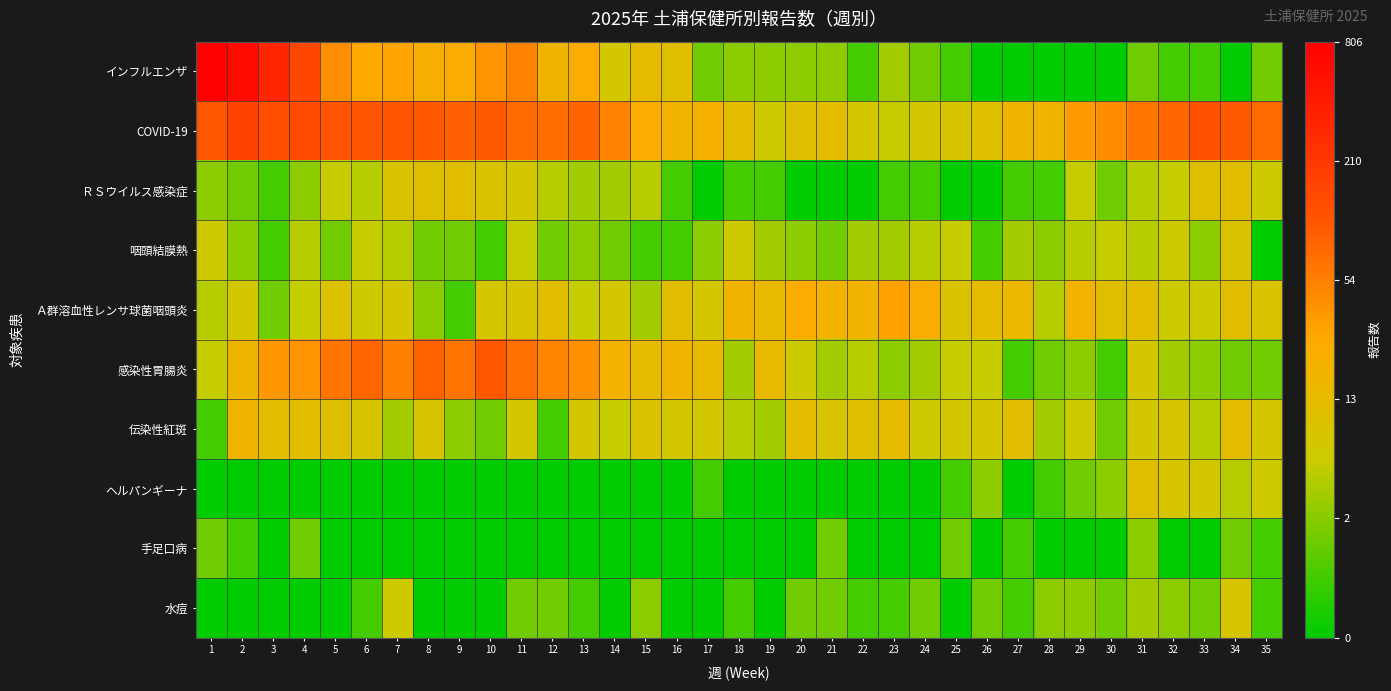

How many categories are shown in the chart?

35